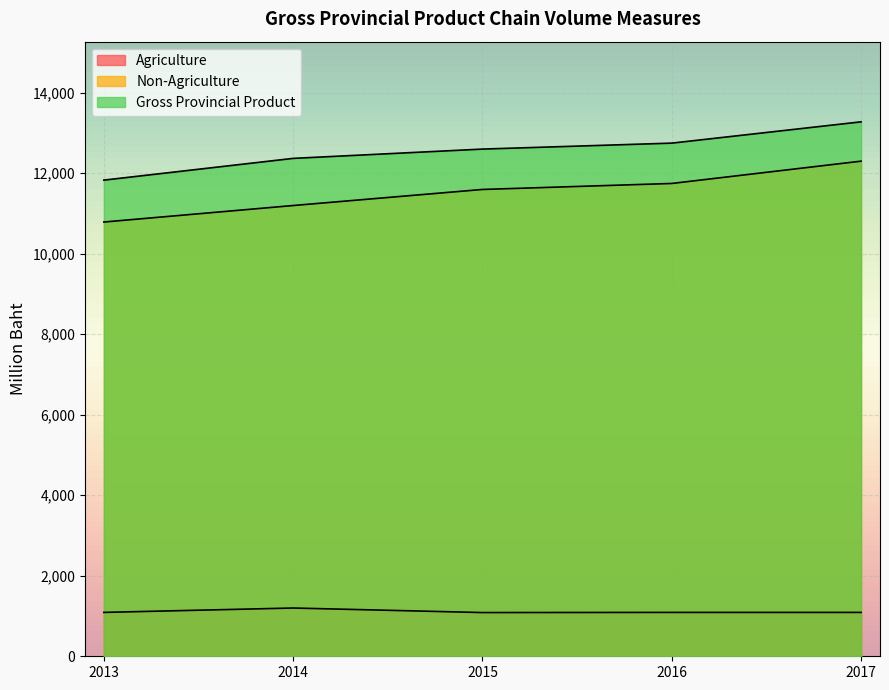

Where is Non-Agriculture nearest to the value 11544?

2015